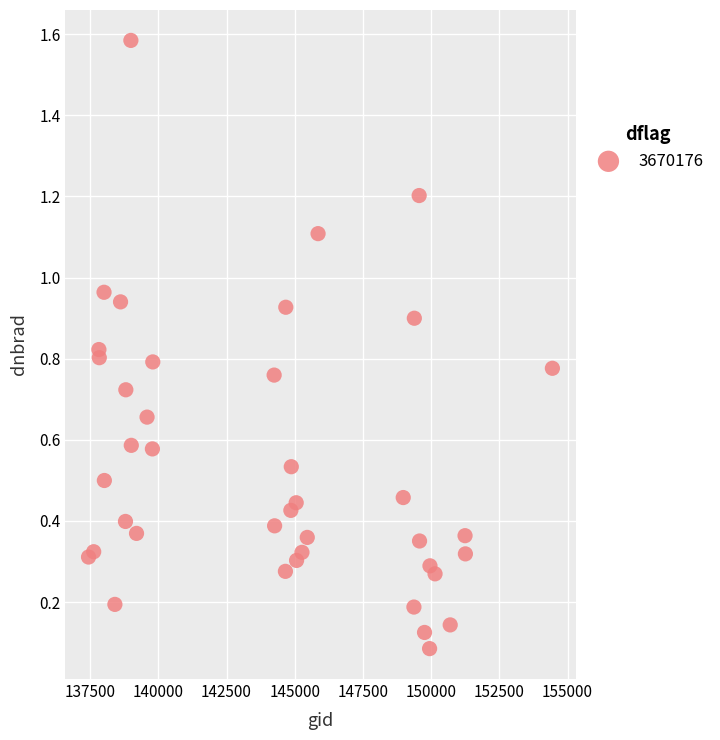

What is the range of Y values (max minus min)?

1.5